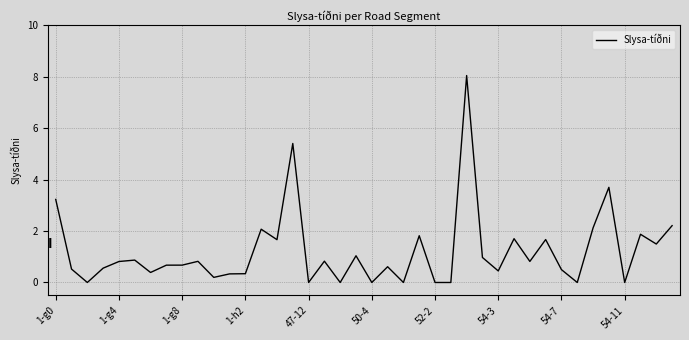

What is the difference between the maximum and minimum values?

8.0